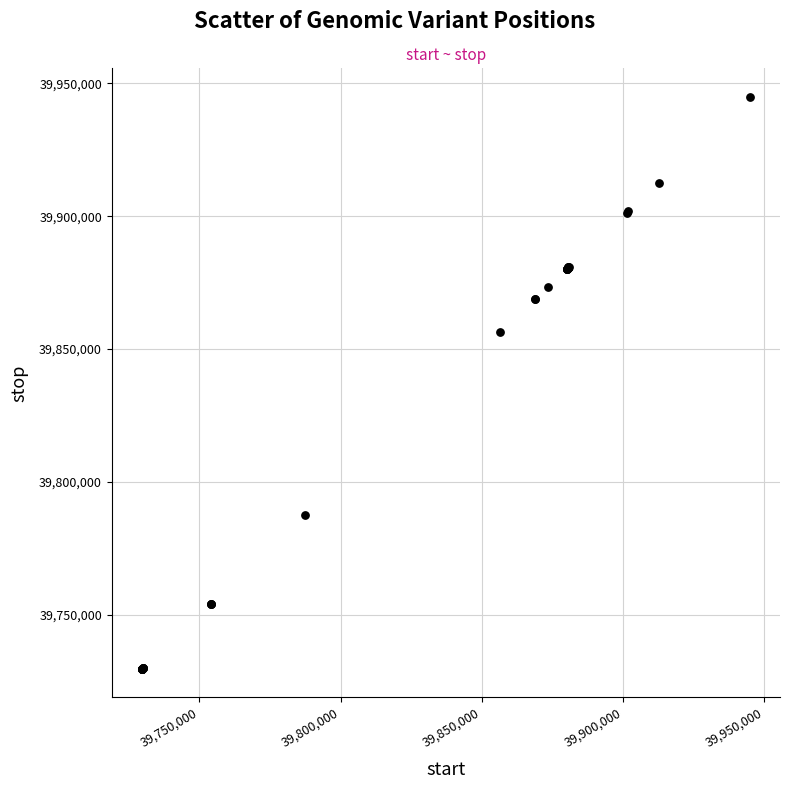

What Y value in the scatter plot is closest to 39837289?

39856404